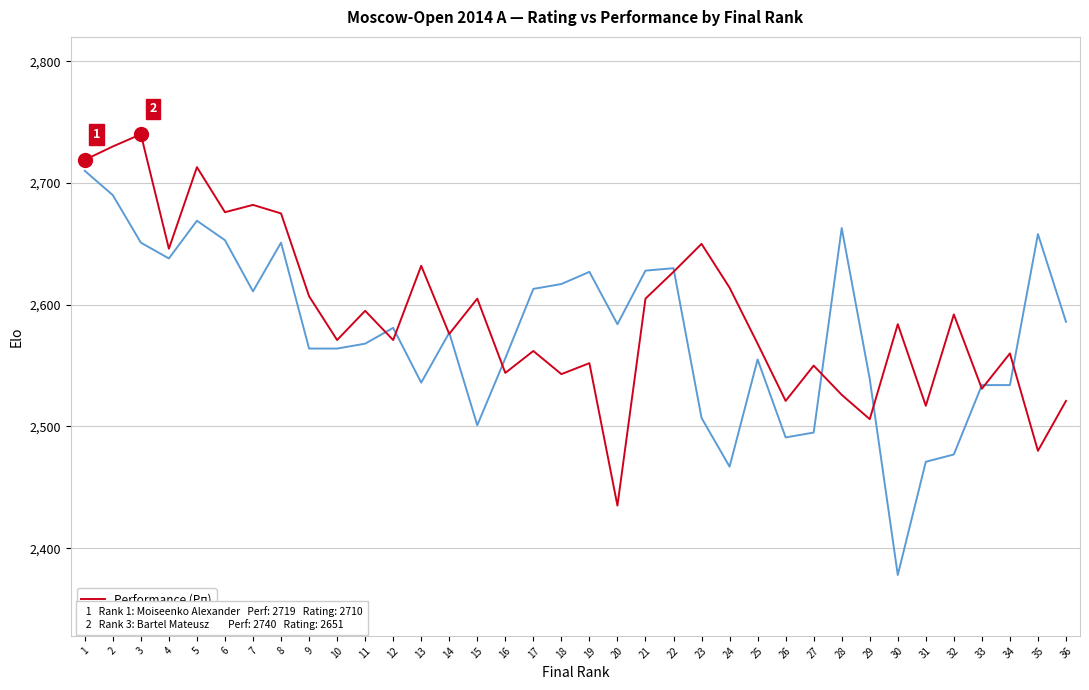

Read the Rating (Рейт.) value at 17, to the nearest 5.

2615